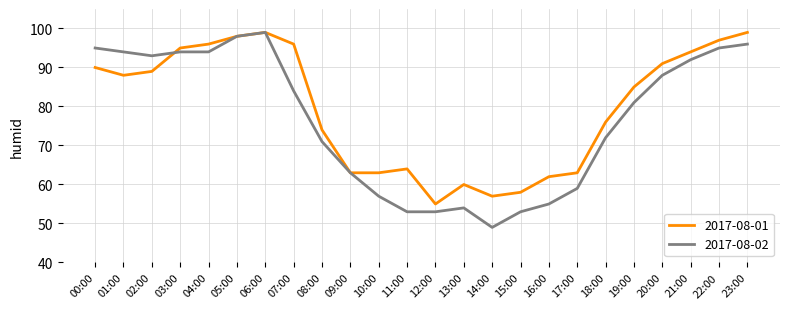

Is the value of 2017-08-02 at 19:00 greater than the value of 2017-08-01 at 01:00?

No